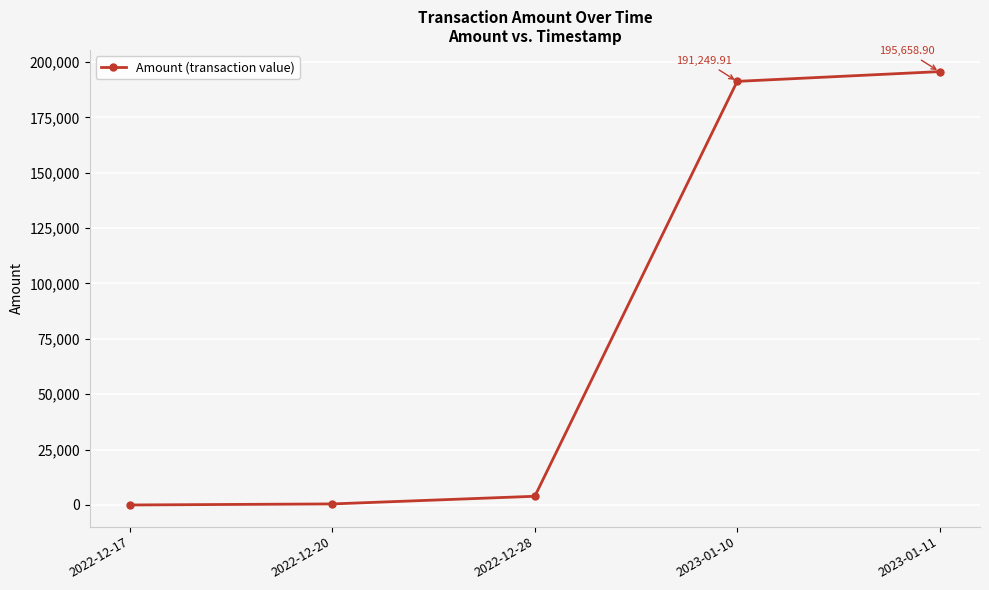

True or false: the data has more than 1 interior local peaks.

False